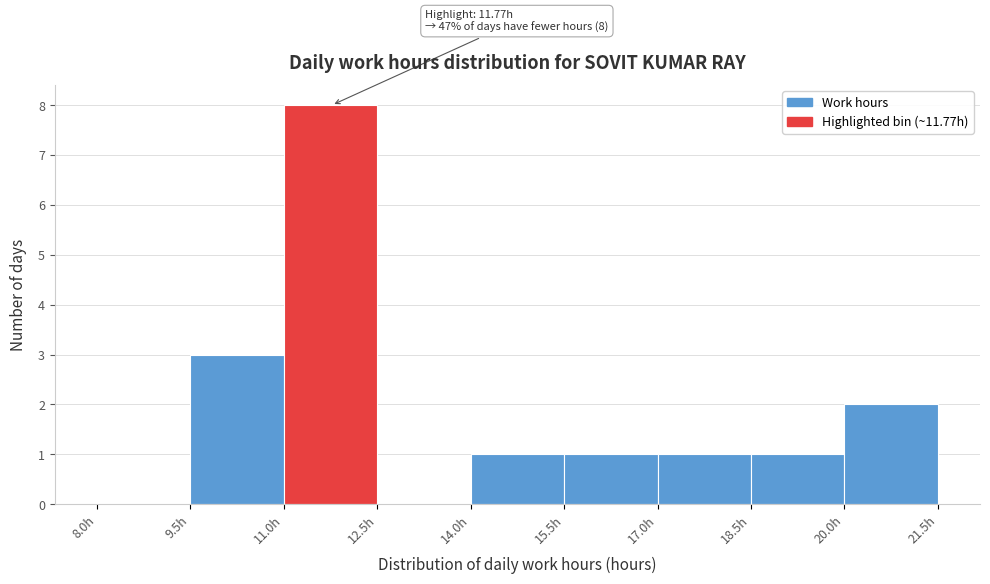

Which range on the x-axis has the tallest bar?

11.0 to 12.5